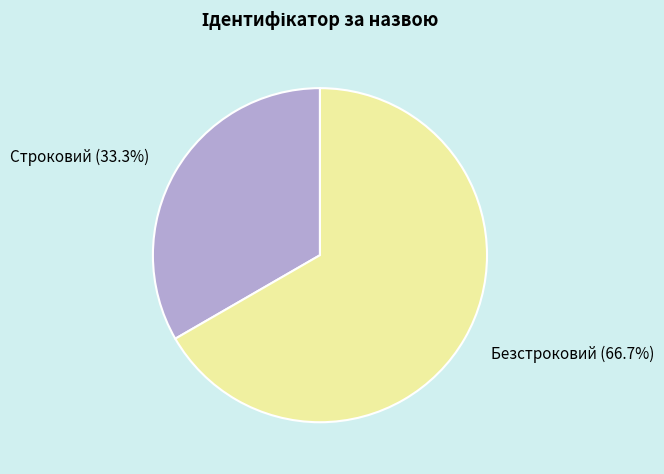

Rank the categories by value from lowest to highest.

Строковий, Безстроковий